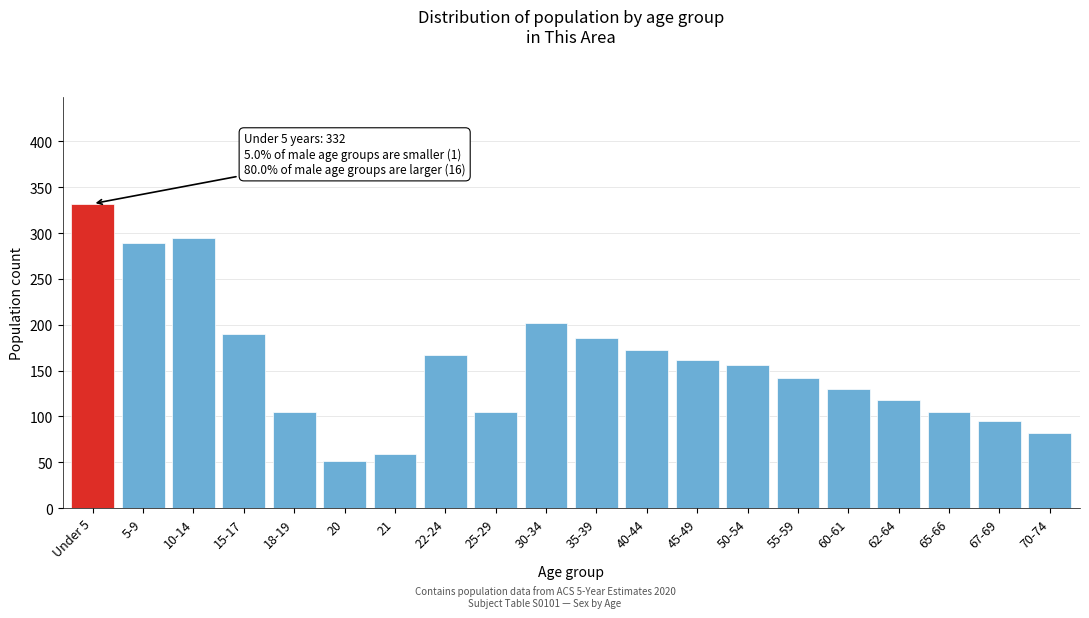

Reading right to left, list all the values displayed in this chart.

70-74=82	67-69=95	65-66=105	62-64=118	60-61=130	55-59=142	50-54=156	45-49=162	40-44=172	35-39=185	30-34=202	25-29=105	22-24=167	21=59	20=51	18-19=105	15-17=190	10-14=295	5-9=289	Under 5=332